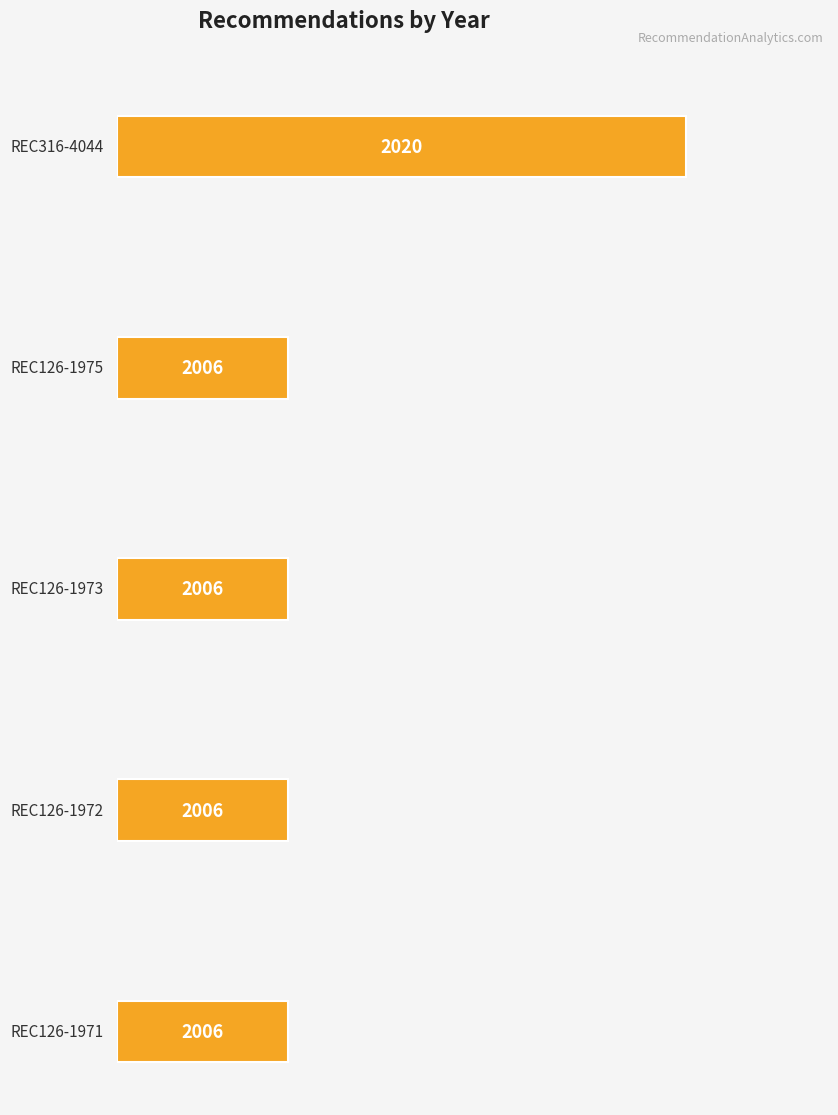

What is the label of the 4th bar from the left?

REC126-1972